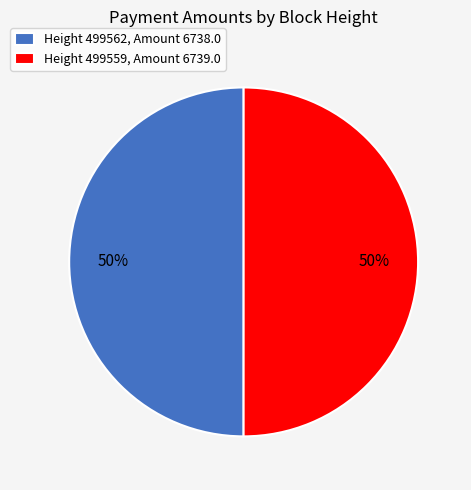

To the nearest percent, what is the combined percentage of Height 499559, Amount 6739.0 and Height 499562, Amount 6738.0?

100%